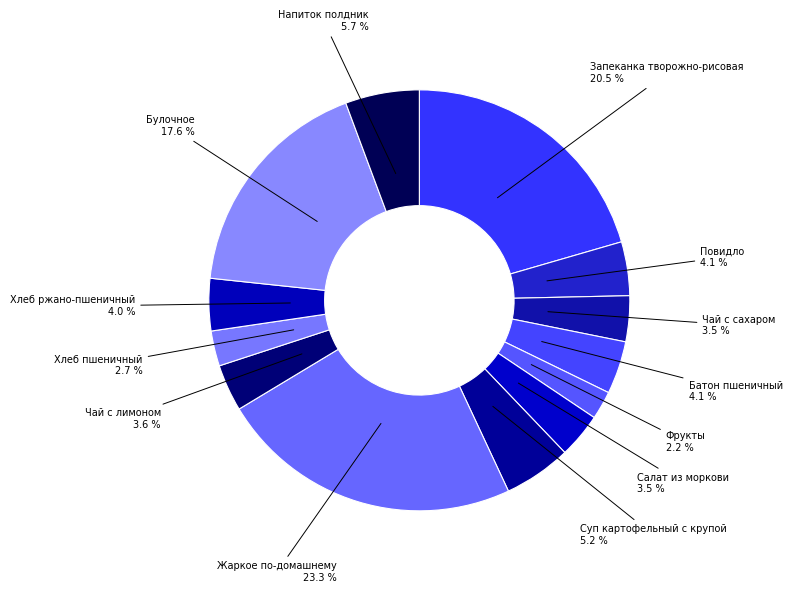

What is the largest slice in the pie chart?

Жаркое по-домашнему